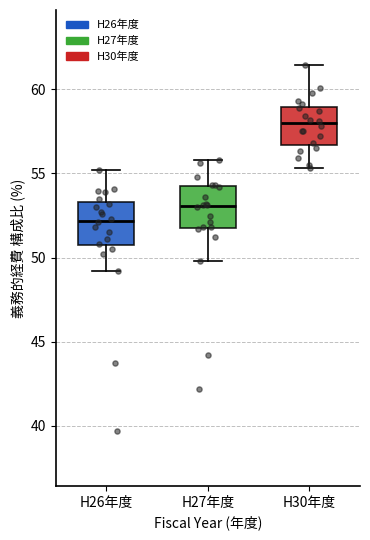

Which box has the lowest median line?

H26年度